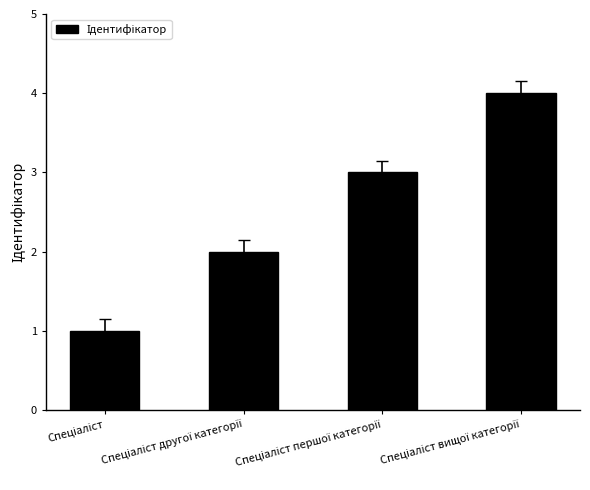

What is the greatest value displayed?

4